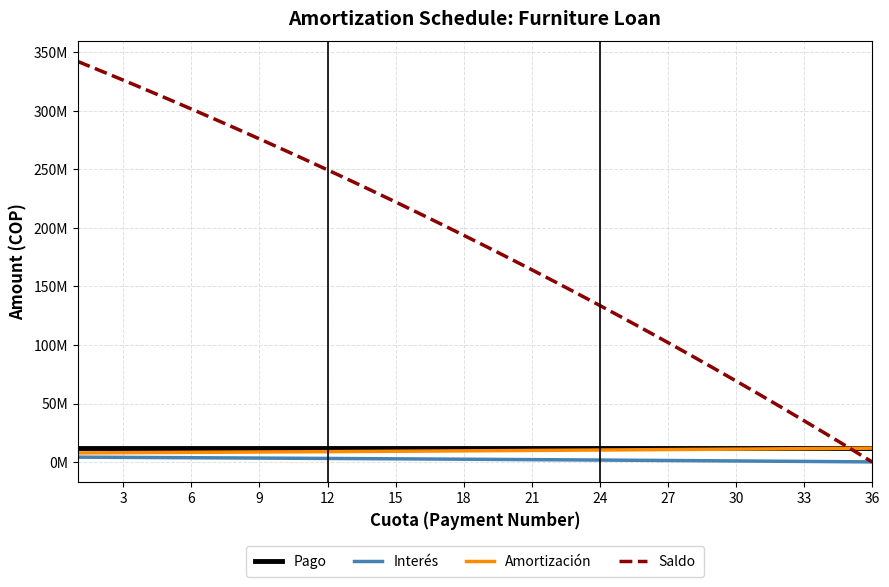

True or false: Pago and Interés cross at least once.

False